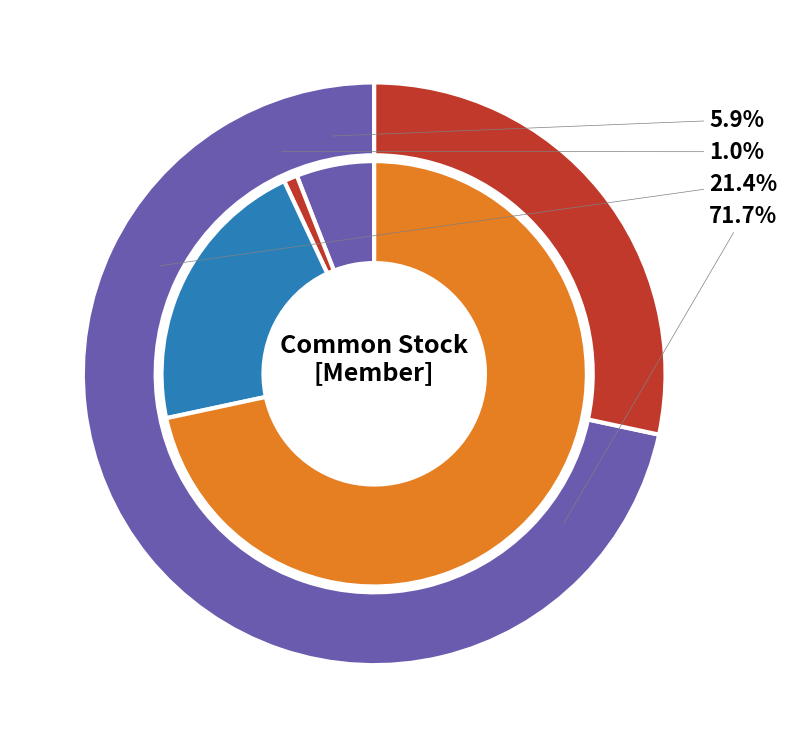

How much of the chart is everything except BALANCES at Dec. 31, 2013?

28.3%